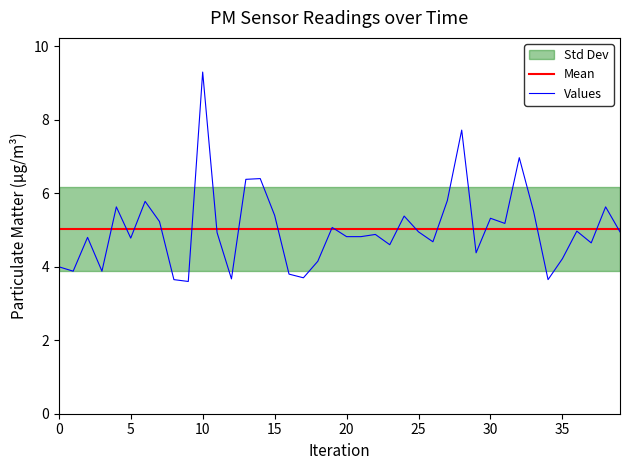

Which category has the highest value across all series?

10